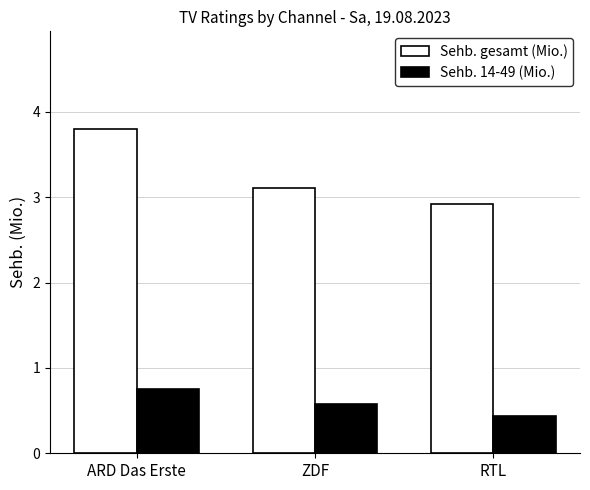

What is the minimum value for Sehb. gesamt (Mio.)?

2.9